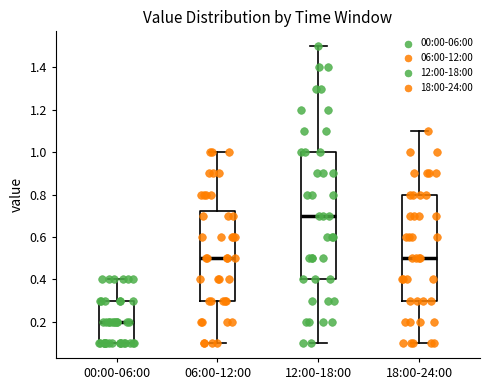

Reading left to right, read every box against the y-axis: the position of its median line, the range the box covers, and the ends of its whiskers. The values are not printed on the chart, so give them approximately, as read against the axis.

00:00-06:00: median 0.20, box 0.10 to 0.30, whiskers 0.10 to 0.40
06:00-12:00: median 0.50, box 0.30 to 0.72, whiskers 0.10 to 1.00
12:00-18:00: median 0.70, box 0.40 to 1.00, whiskers 0.10 to 1.50
18:00-24:00: median 0.50, box 0.30 to 0.80, whiskers 0.10 to 1.10